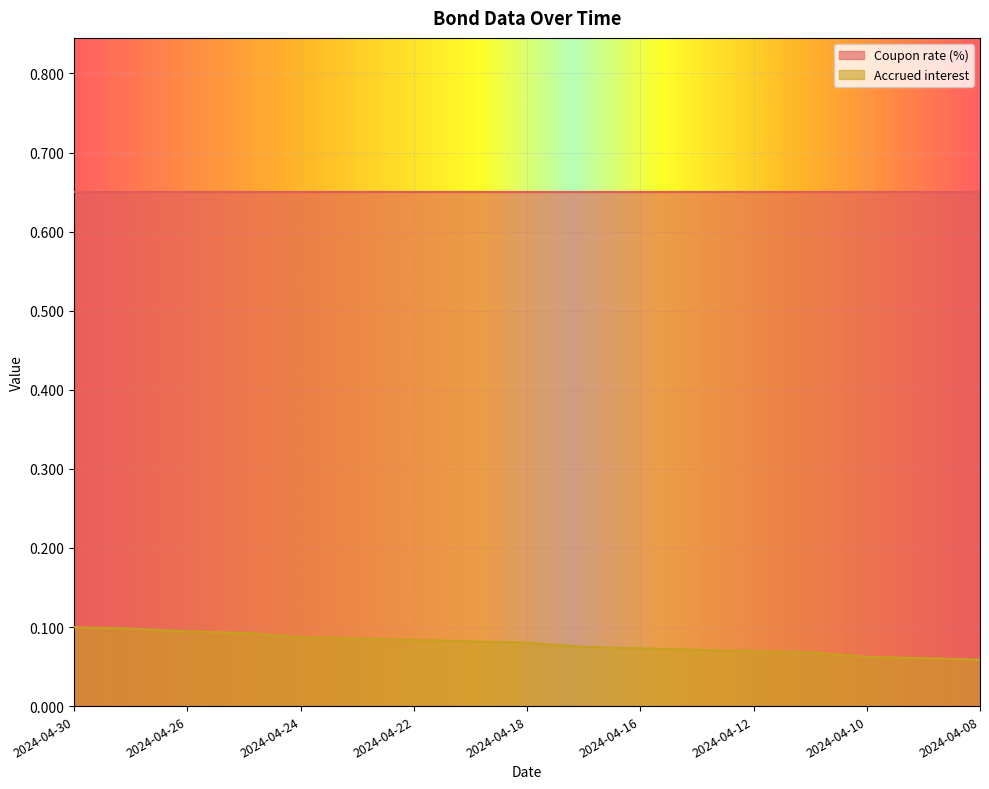

Rank the categories by value from lowest to highest.

2024-04-08, 2024-04-09, 2024-04-10, 2024-04-11, 2024-04-12, 2024-04-15, 2024-04-16, 2024-04-17, 2024-04-18, 2024-04-19, 2024-04-22, 2024-04-23, 2024-04-24, 2024-04-25, 2024-04-26, 2024-04-29, 2024-04-30